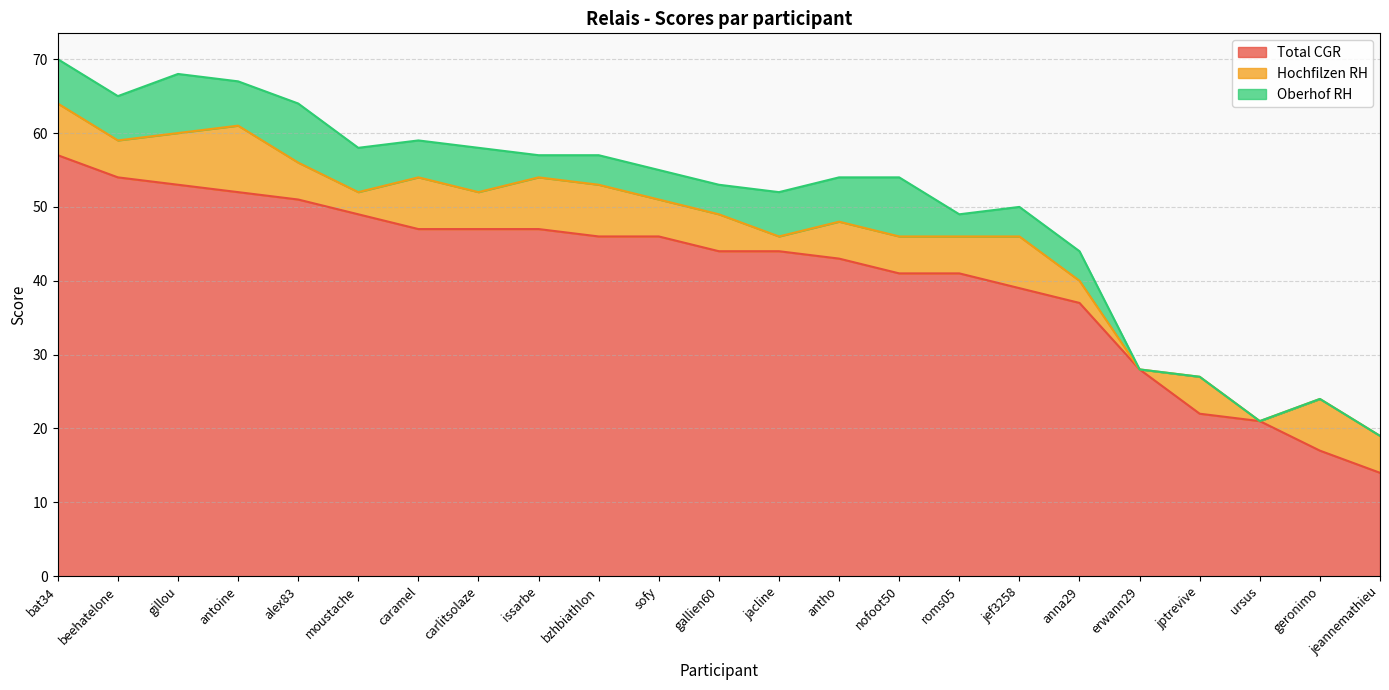

True or false: Hochfilzen RH and Total CGR cross at least once.

False